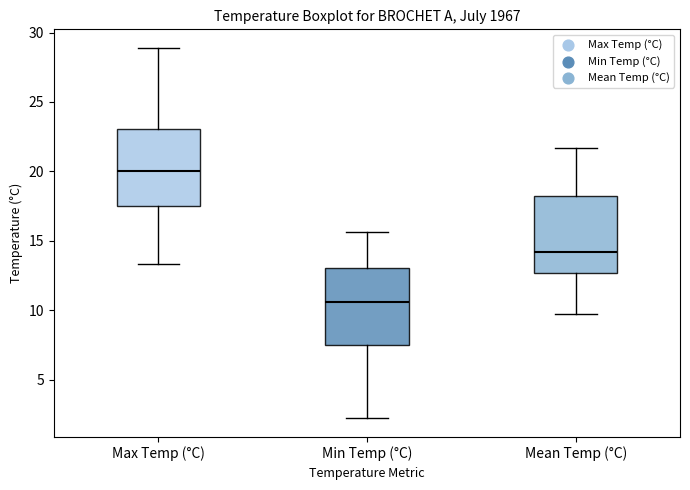

Where is the upper edge of the box for Mean Temp (°C) on the y-axis? The values are not printed on the chart, so give them approximately, as read against the axis.

18.0